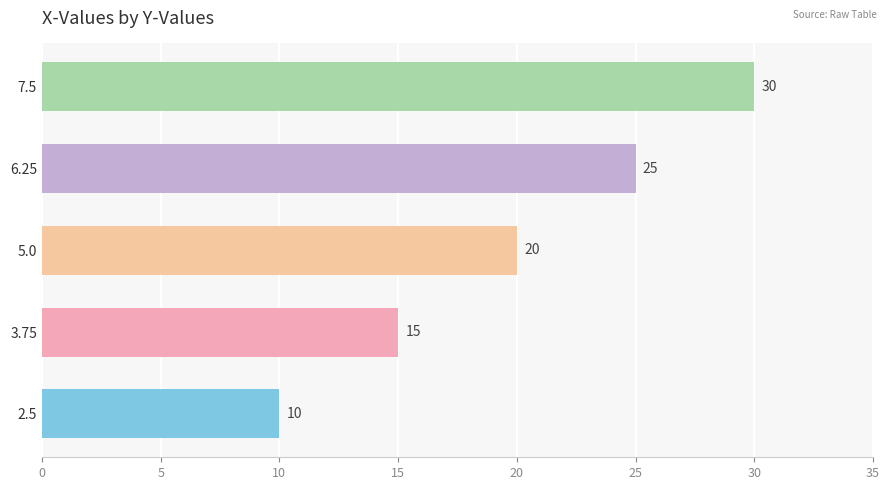

Are the bars horizontal?

Yes